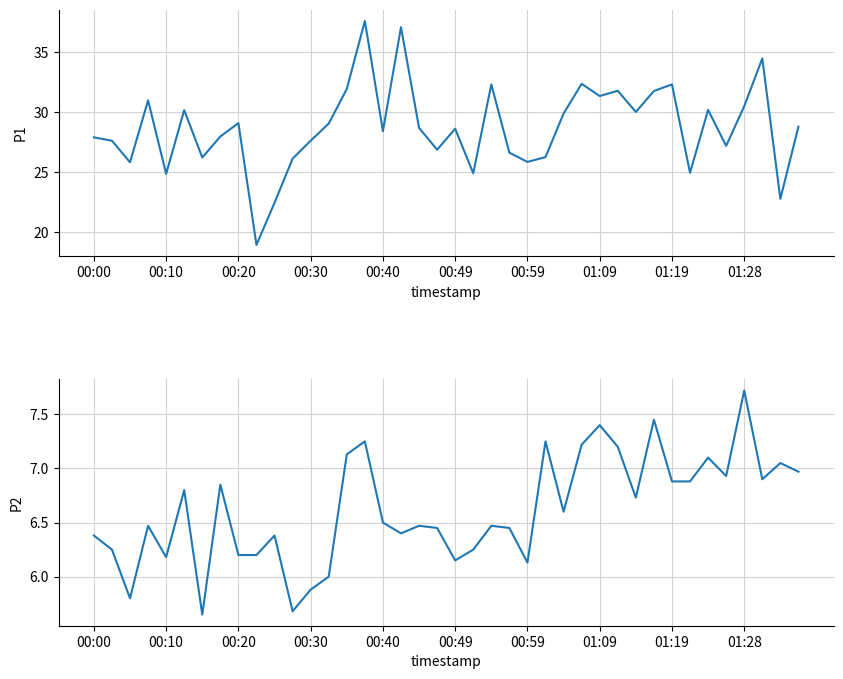

What is the highest value of the P2 series?

7.7